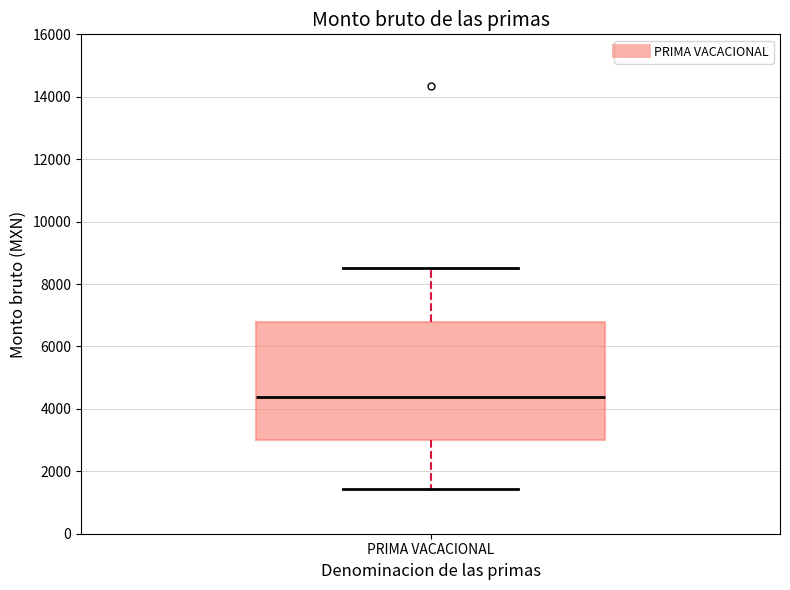

Transcribe this box plot: give where the median line is, the range the box spans, and where the two whiskers end, as read against the y-axis. The values are not printed on the chart, so give them approximately, as read against the axis.

median 4400, box 3000 to 6800, whiskers 1400 to 8600